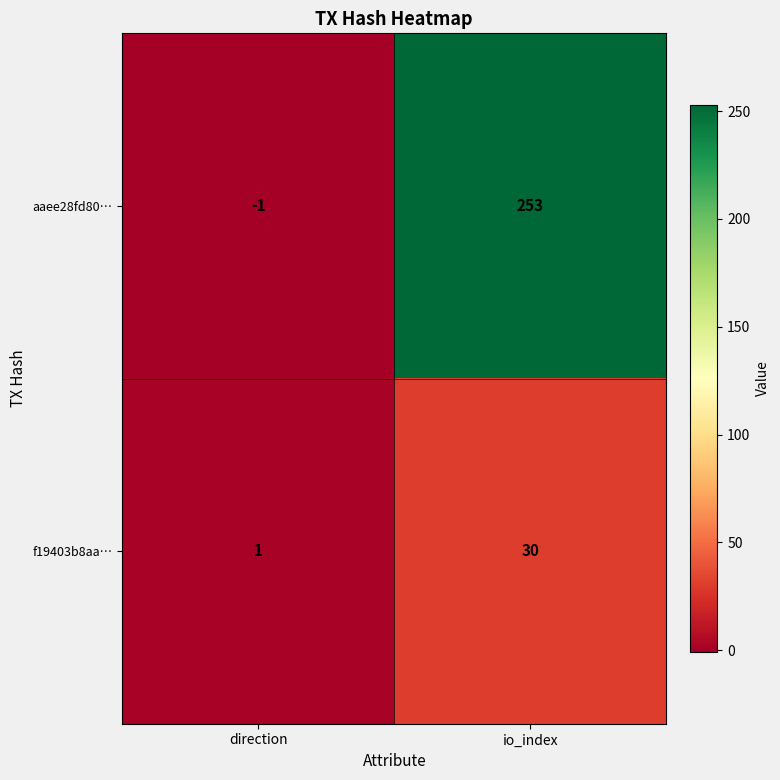

How many series are shown in this chart?

2